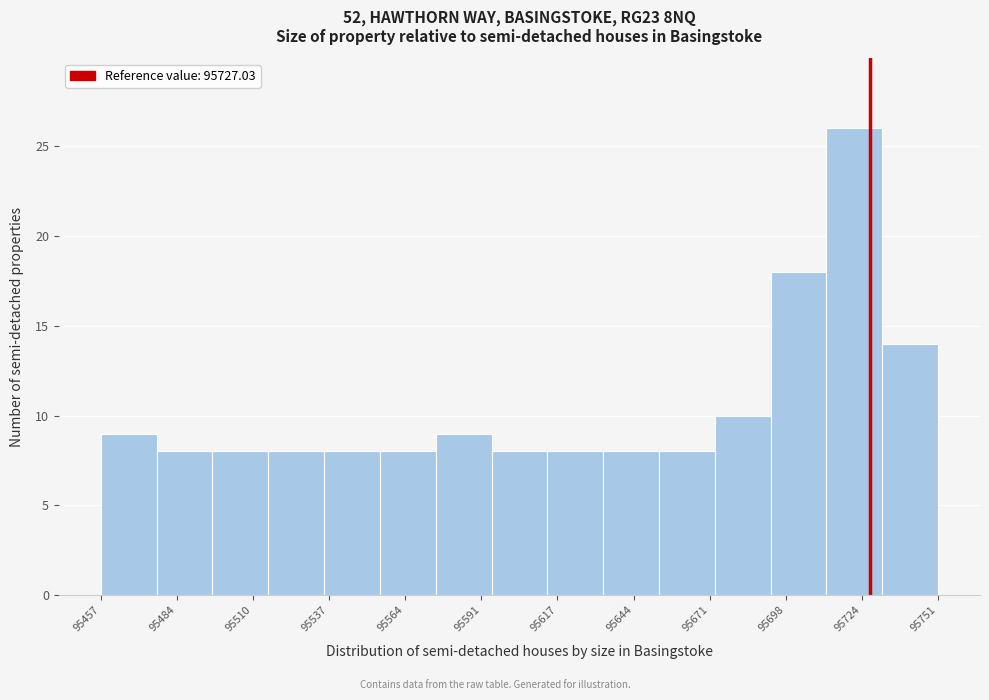

Read against the x-axis, roughly where is the centre of the tallest bar?

95720